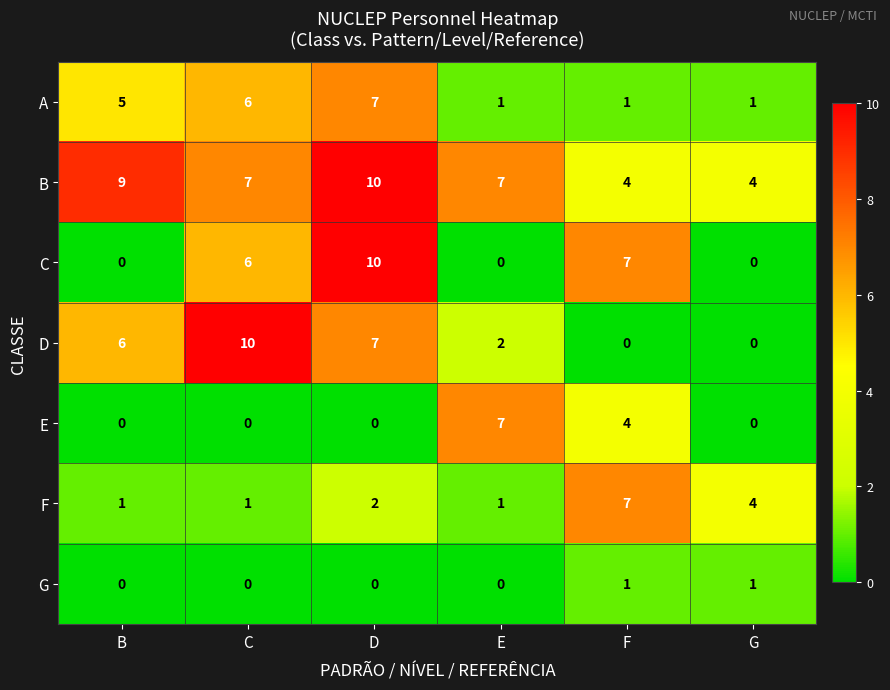

True or false: D has a value of 12 at D.

False